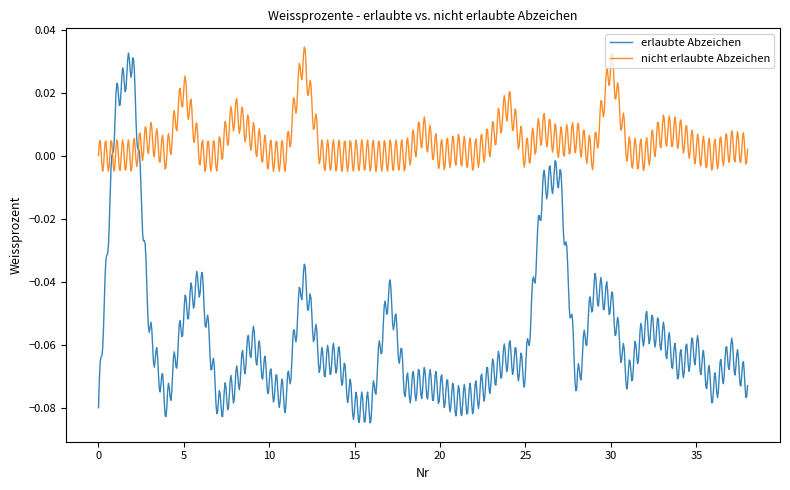

Which series has the widest spread of values?

erlaubte Abzeichen